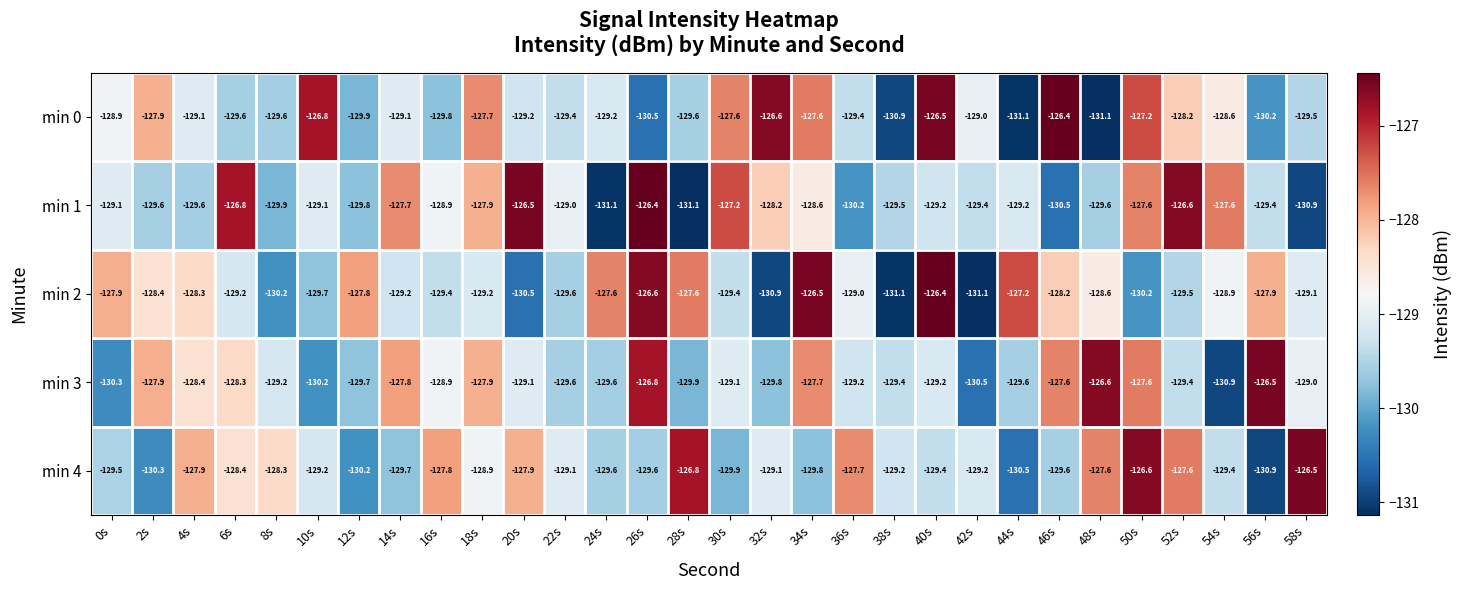

What is the sum of all min 3 values?

-3865.7